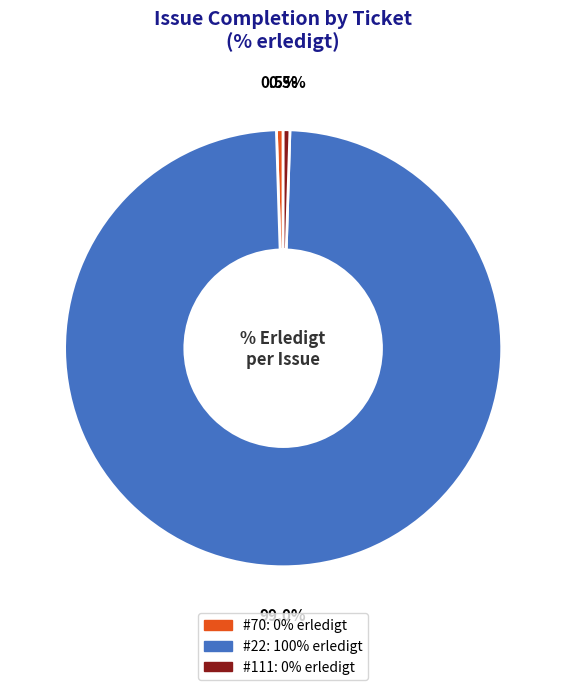

What is the majority slice?

#22